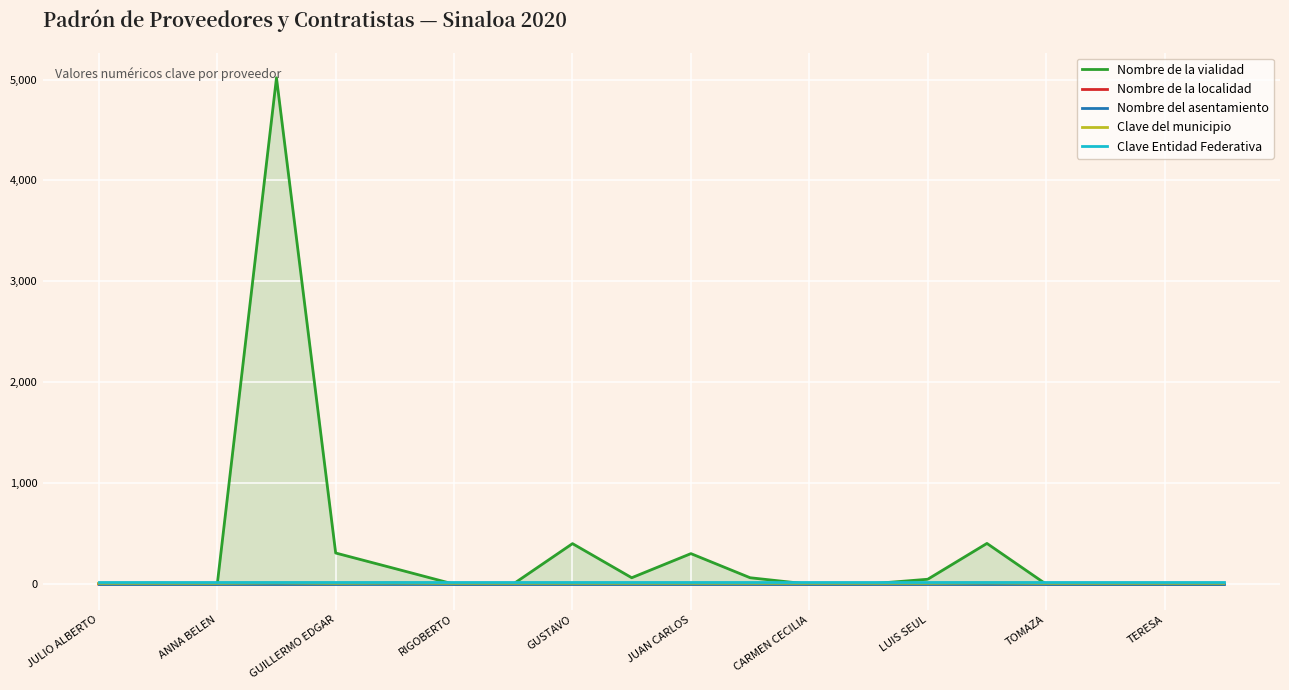

What is the maximum value for Nombre de la vialidad?

5017